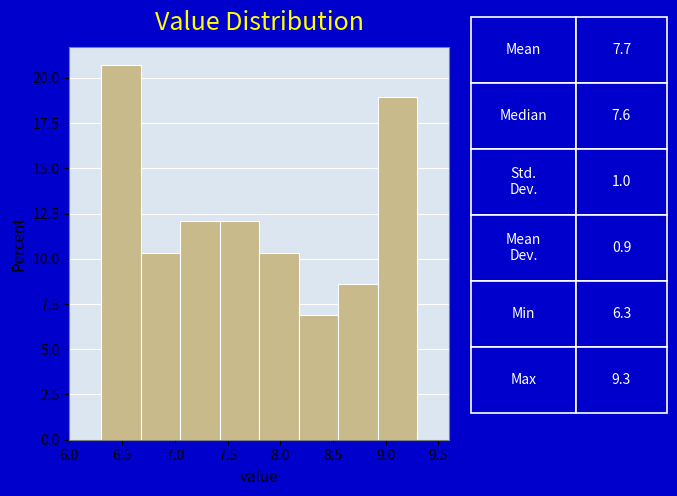

Reading left to right, list every bar in this chart as the range it spans on the x-axis followed by its height. Neither the bar edges nor the heights are printed on the chart, so give them approximately, as read against the axes.

6.300 to 6.675: 20.5
6.675 to 7.050: 10.5
7.050 to 7.425: 12.0
7.425 to 7.800: 12.0
7.800 to 8.175: 10.5
8.175 to 8.550: 7.0
8.550 to 8.925: 8.5
8.925 to 9.300: 19.0